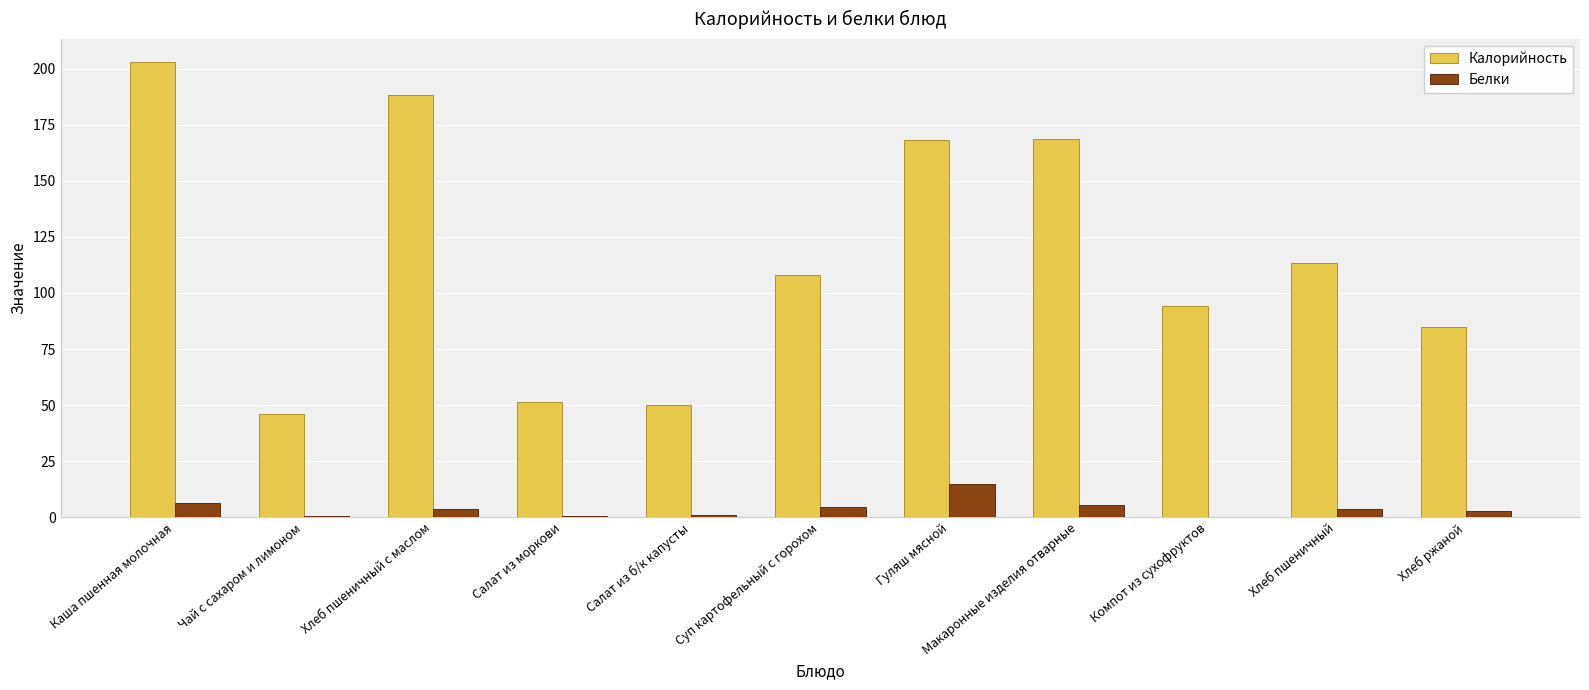

What is the sum of all Белки values?

43.3